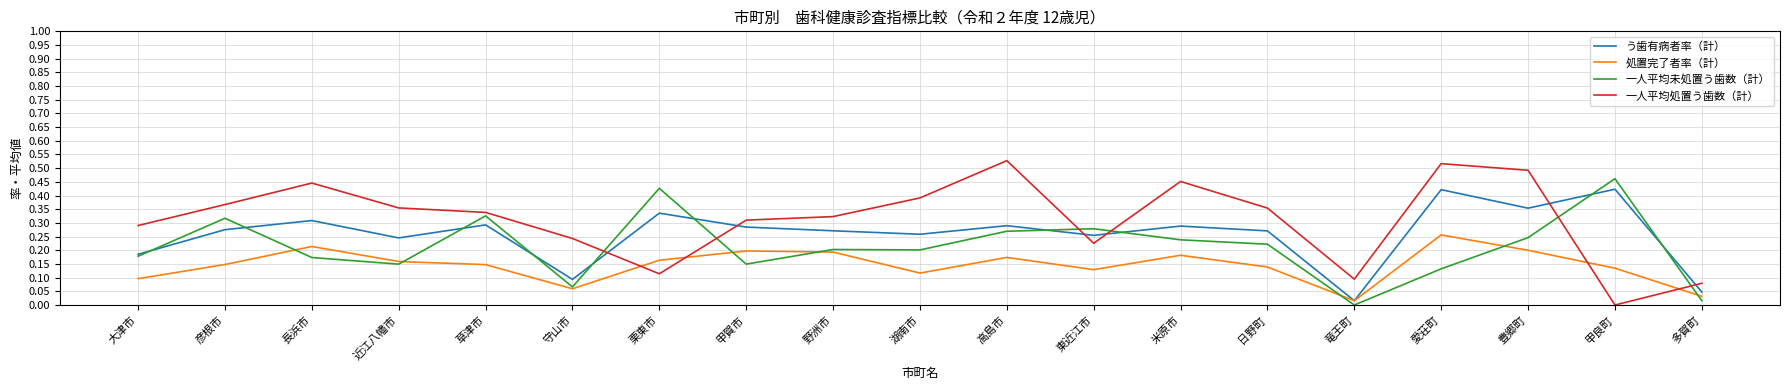

List the series in order of their peak value, highest first.

一人平均処置う歯数（計）, 一人平均未処置う歯数（計）, う歯有病者率（計）, 処置完了者率（計）